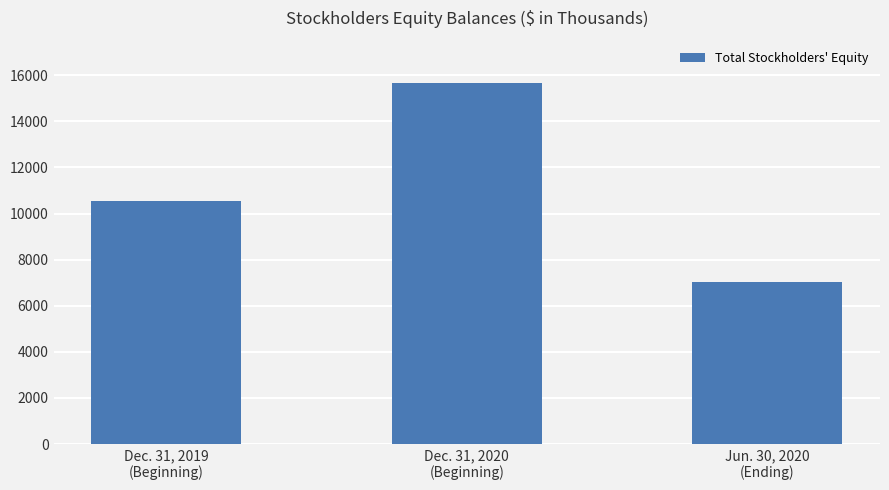

How many values are between 7031 and 15663?

3